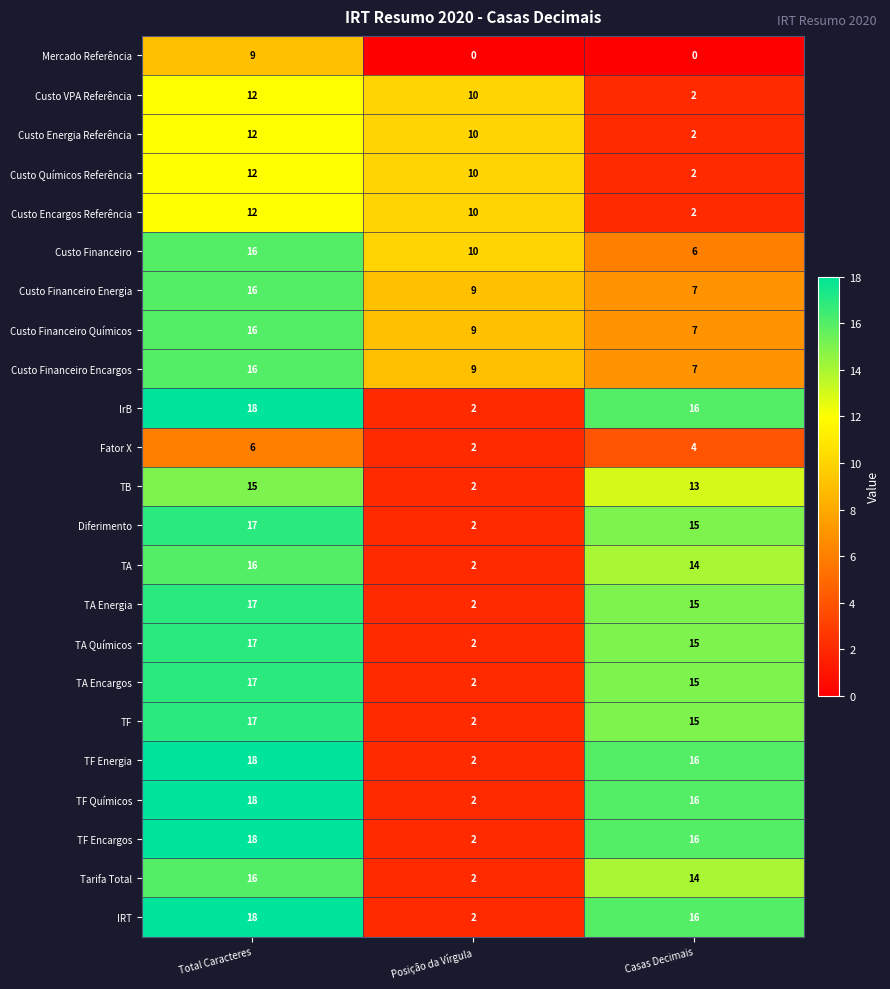

What is the difference between the highest and lowest values at Total Caracteres?

12